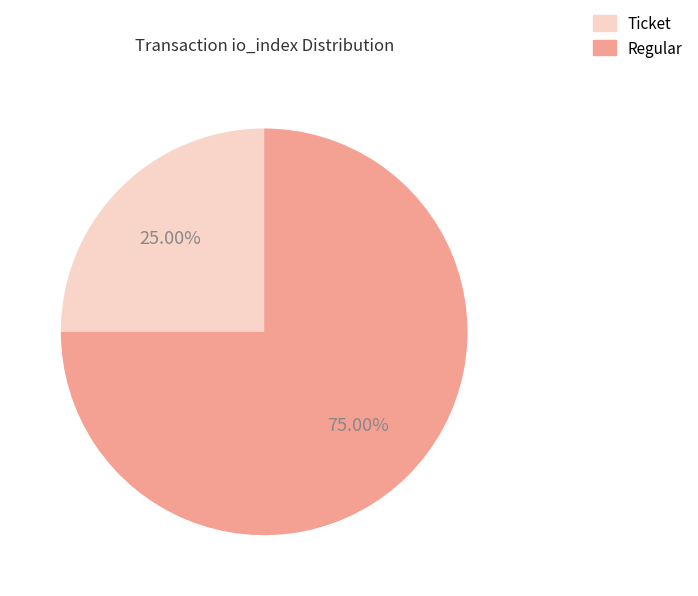

Combined, do Ticket and Regular account for over 50%?

Yes